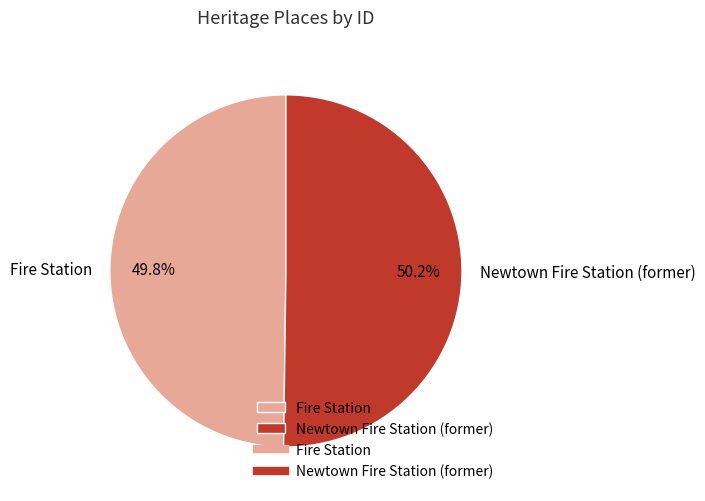

Is there a majority slice in this chart?

Yes